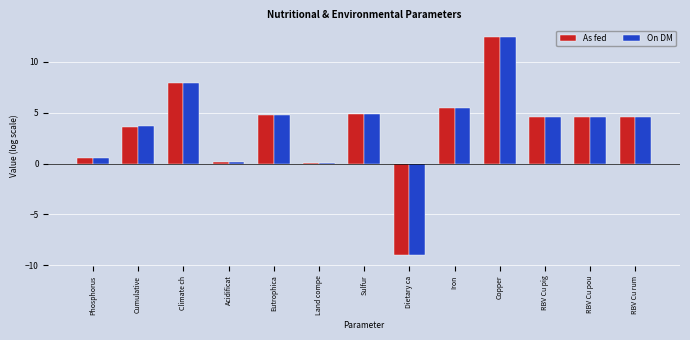

At which label does On DM reach its peak?

Copper